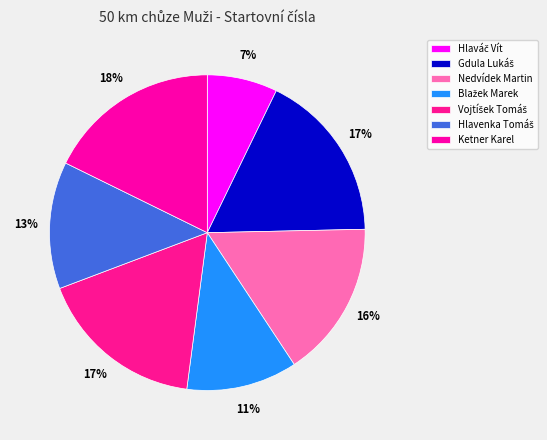

To the nearest percent, what percentage of the pie is Ketner Karel?

18%